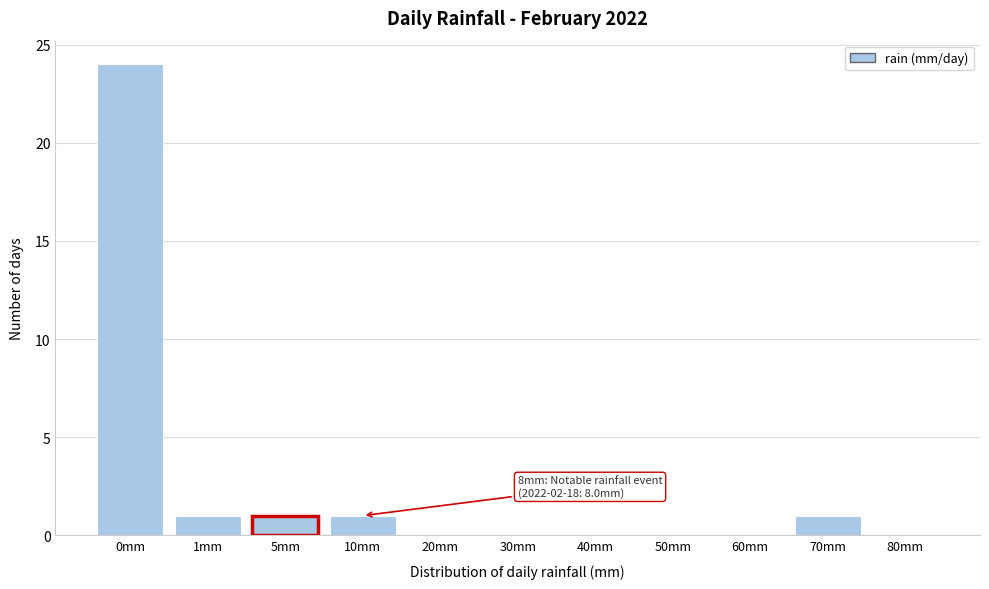

Reading left to right, transcribe all the data shown in this chart.

0mm=24	1mm=1	5mm=1	10mm=1	20mm=0	30mm=0	40mm=0	50mm=0	60mm=0	70mm=1	80mm=0